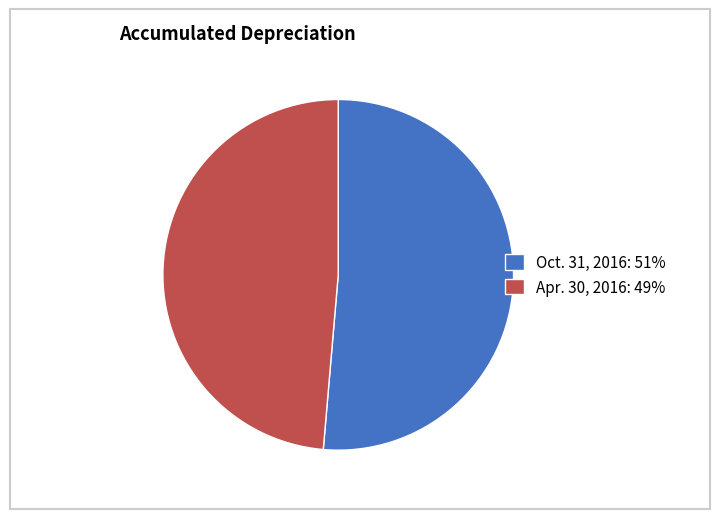

The Apr. 30, 2016: 49% slice represents 49% of the pie. True or false?

True